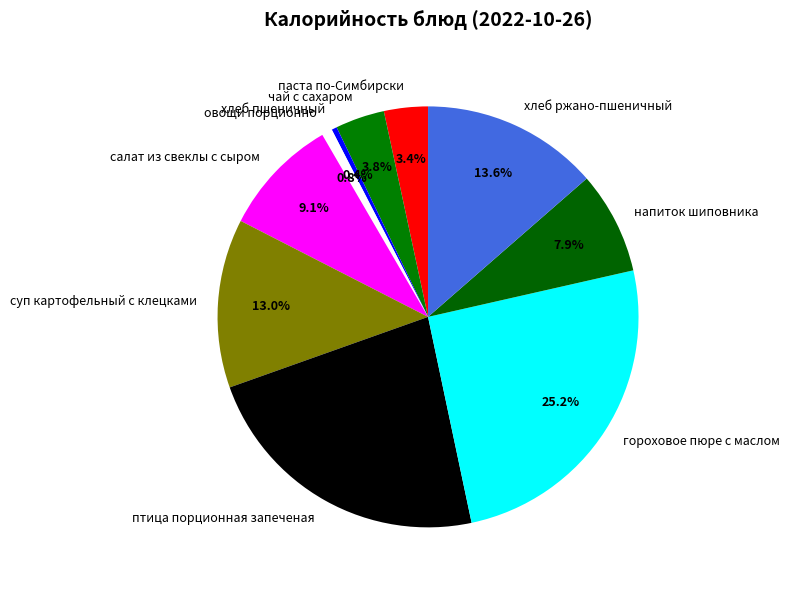

To the nearest percent, what percentage of the pie is салат из свеклы с сыром?

9%